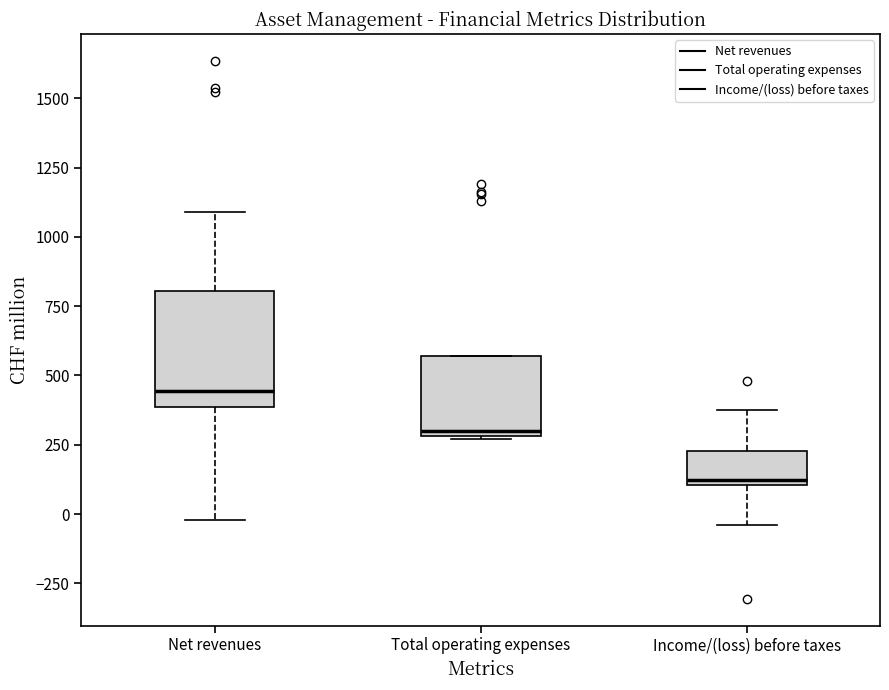

Reading left to right, transcribe this box plot: for each box, give where its median line is, the range the box spans, and where its two whiskers end, as read against the y-axis. The values are not printed on the chart, so give them approximately, as read against the axis.

Net revenues: median 450, box 400 to 800, whiskers 0 to 1100
Total operating expenses: median 300 (just above the box's lower edge), box 300 to 550, whiskers 250 to 550
Income/(loss) before taxes: median 100 (just above the box's lower edge), box 100 to 250, whiskers -50 to 400